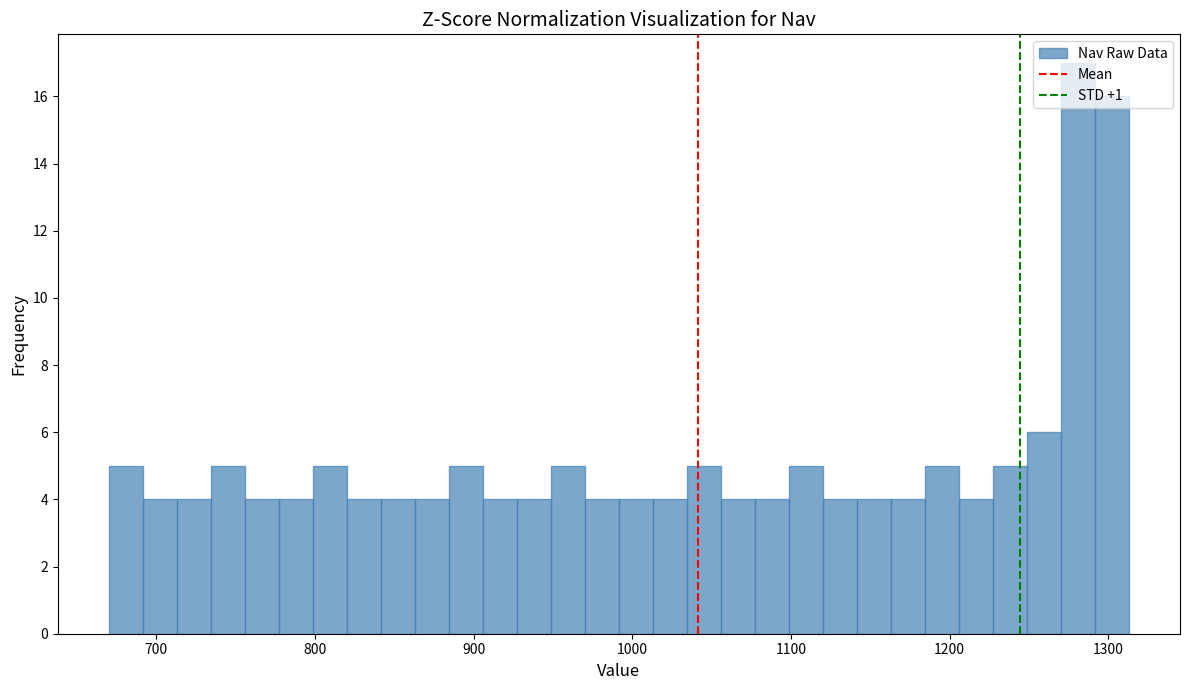

Around what value on the x-axis is the tallest bar? Give the approximate position of its centre, as read against the axis.

1280